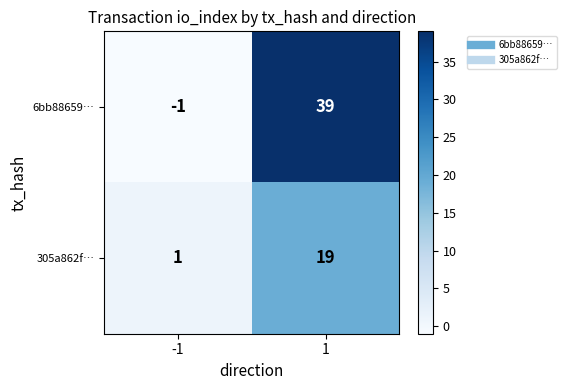

What is the difference between the 6bb88659… values at 1 and -1?

40